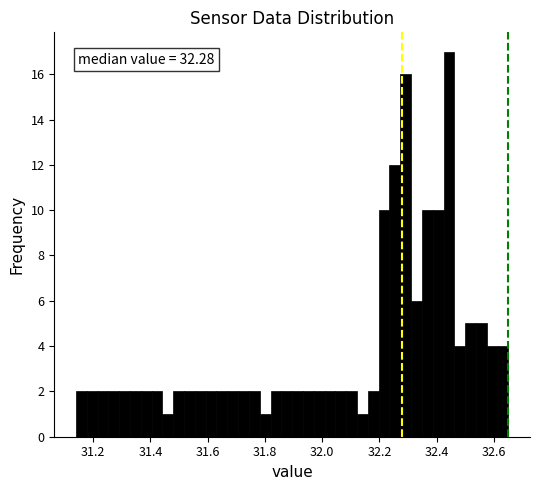

Around what value on the x-axis is the tallest bar? Give the approximate position of its centre, as read against the axis.

32.44